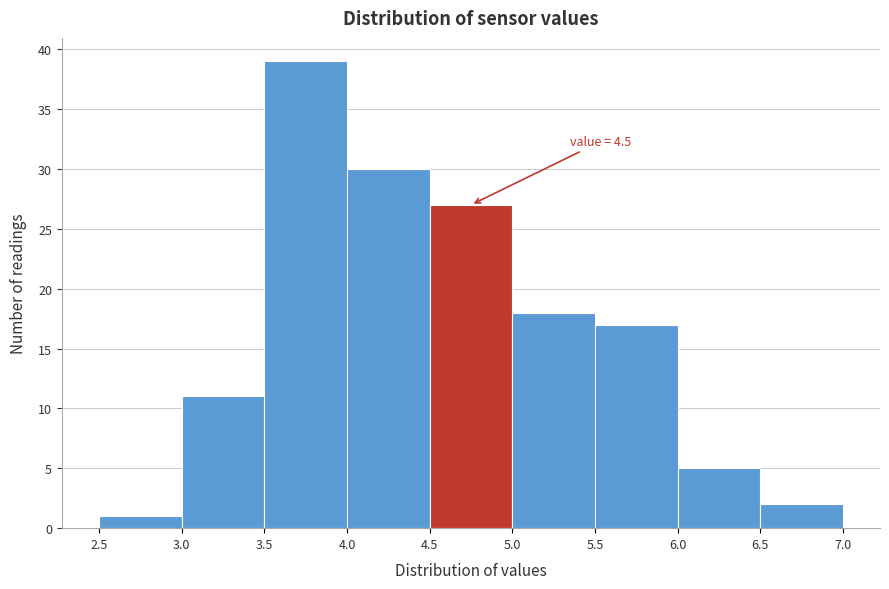

Which range on the x-axis has the tallest bar?

3.5 to 4.0